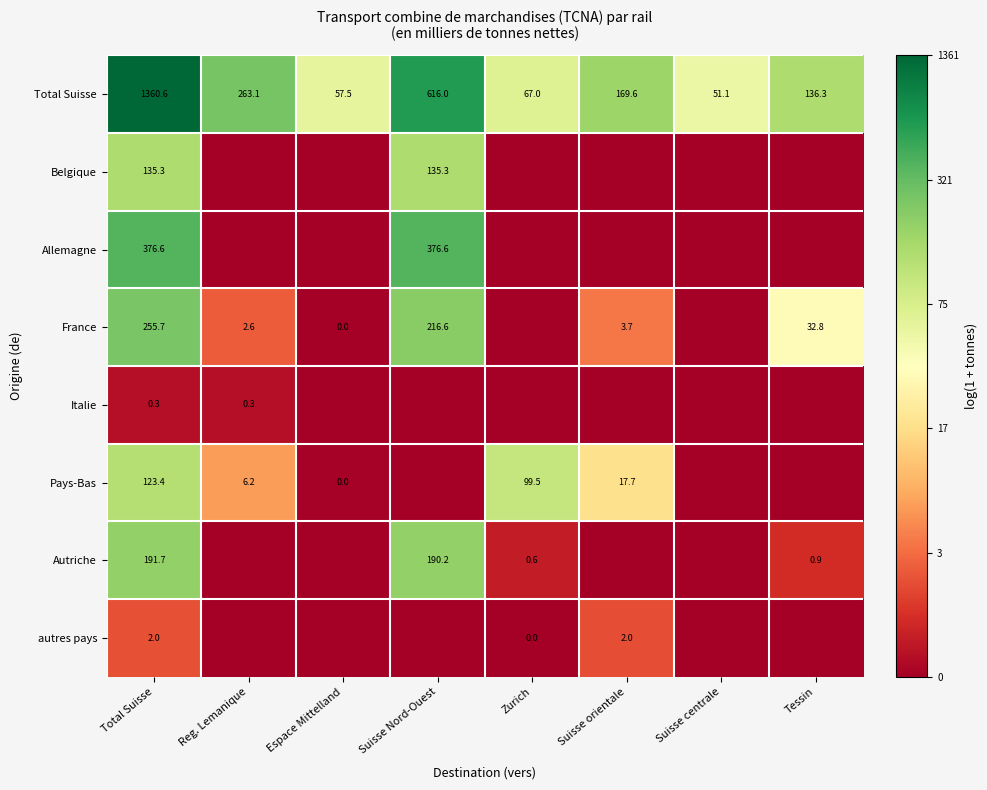

The France series shows 3.7 at Suisse orientale. True or false?

True